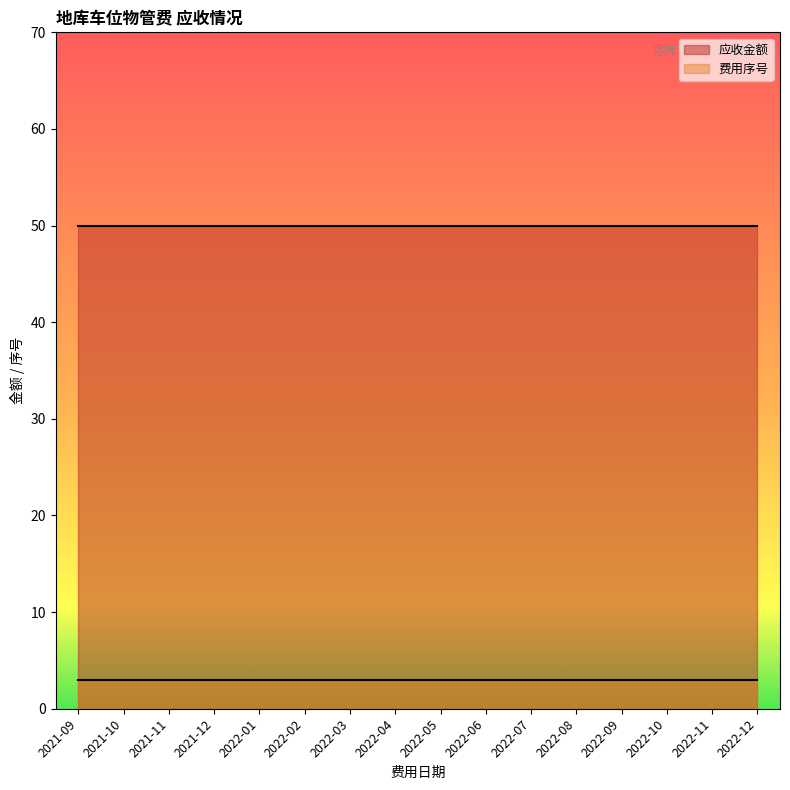

Reading left to right, list all the values displayed in this chart.

费用序号: 2021-09=3	2021-10=3	2021-11=3	2021-12=3	2022-01=3	2022-02=3	2022-03=3	2022-04=3	2022-05=3	2022-06=3	2022-07=3	2022-08=3	2022-09=3	2022-10=3	2022-11=3	2022-12=3
应收金额: 2021-09=50	2021-10=50	2021-11=50	2021-12=50	2022-01=50	2022-02=50	2022-03=50	2022-04=50	2022-05=50	2022-06=50	2022-07=50	2022-08=50	2022-09=50	2022-10=50	2022-11=50	2022-12=50